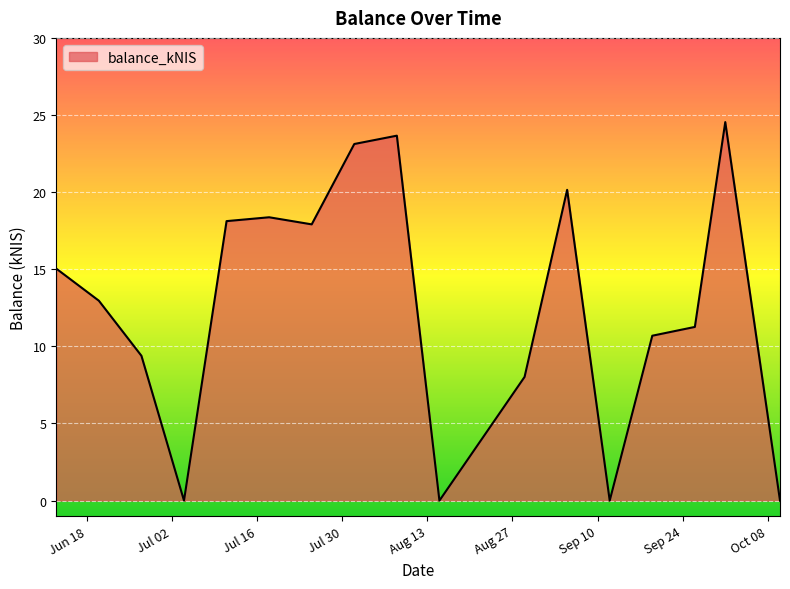

How many lines are shown in the chart?

1